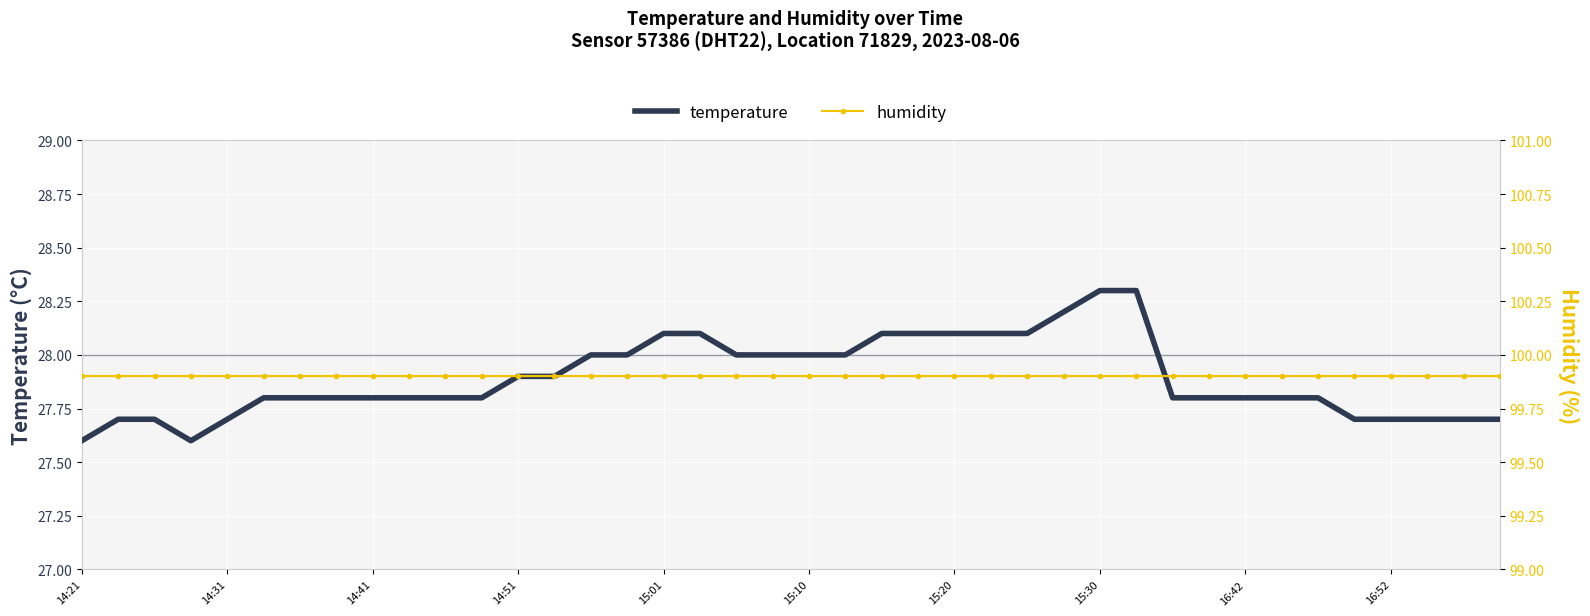

What is the highest value of the humidity series?

99.9